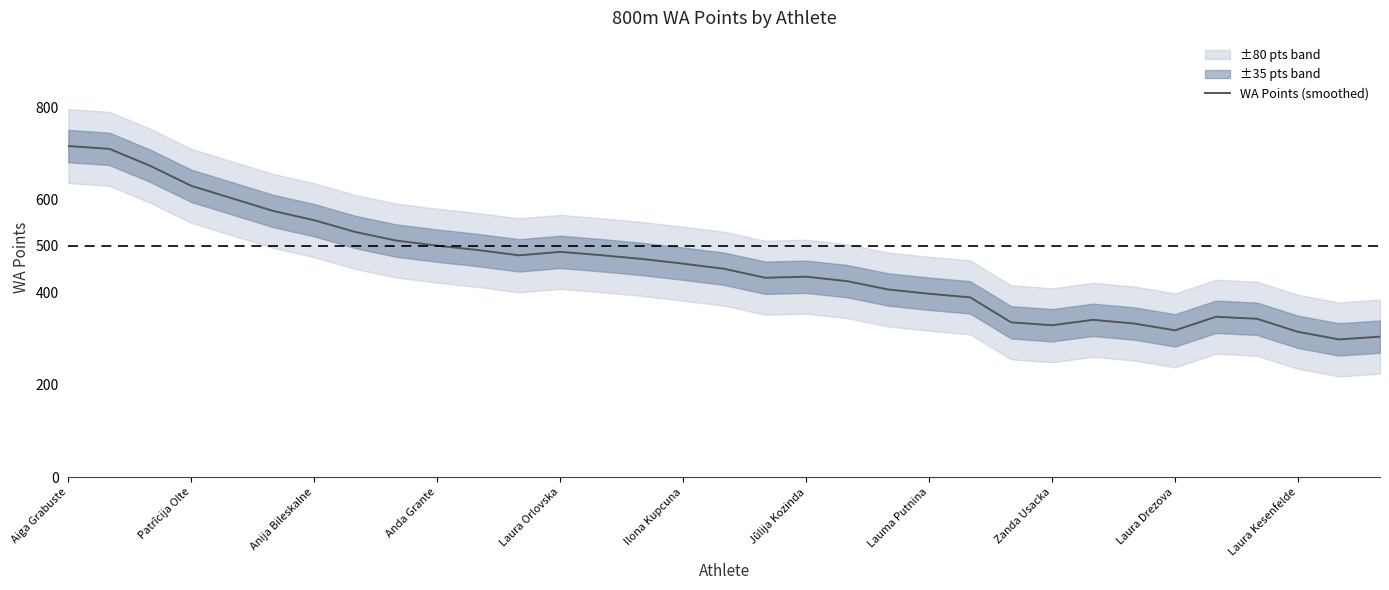

How many interior local valleys (lower than both neighbors) does the data have?

5